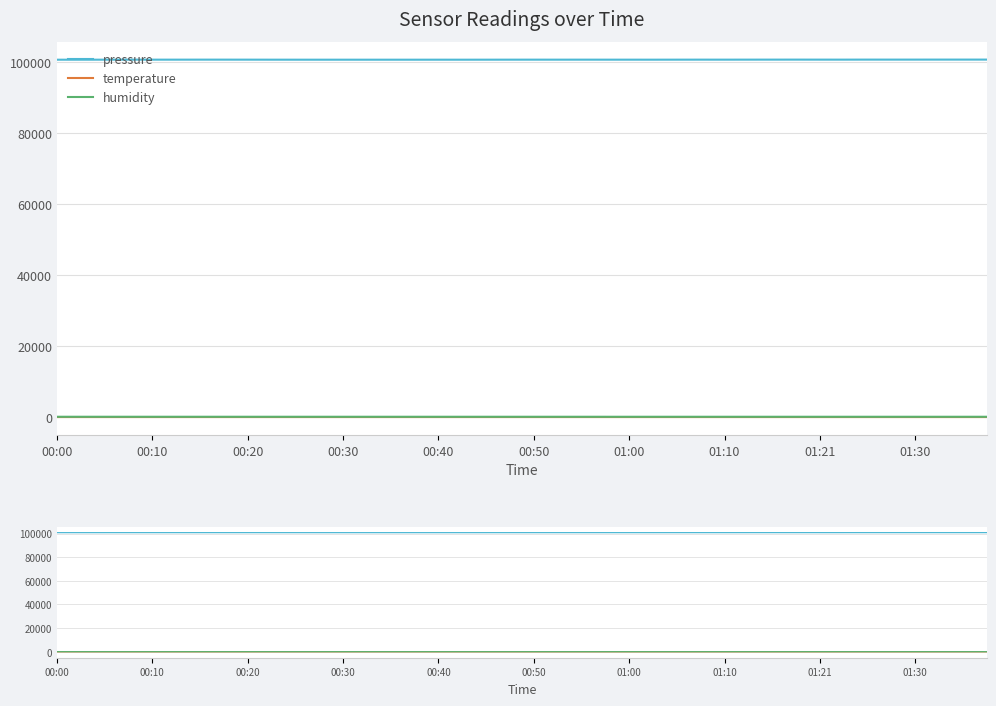

True or false: humidity and pressure cross at least once.

False